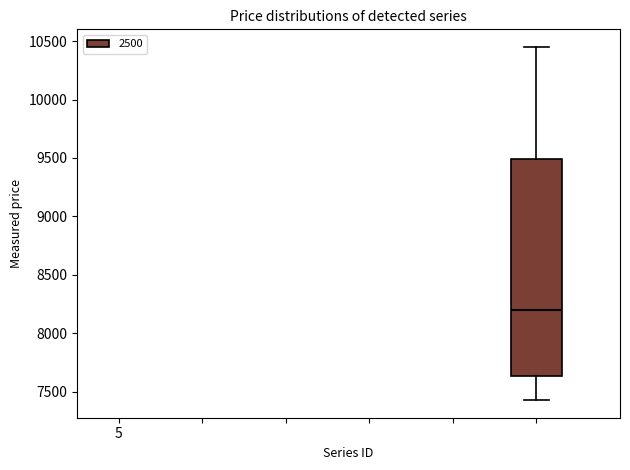

Where does the median line of the box sit on the y-axis? The values are not printed on the chart, so give them approximately, as read against the axis.

8200